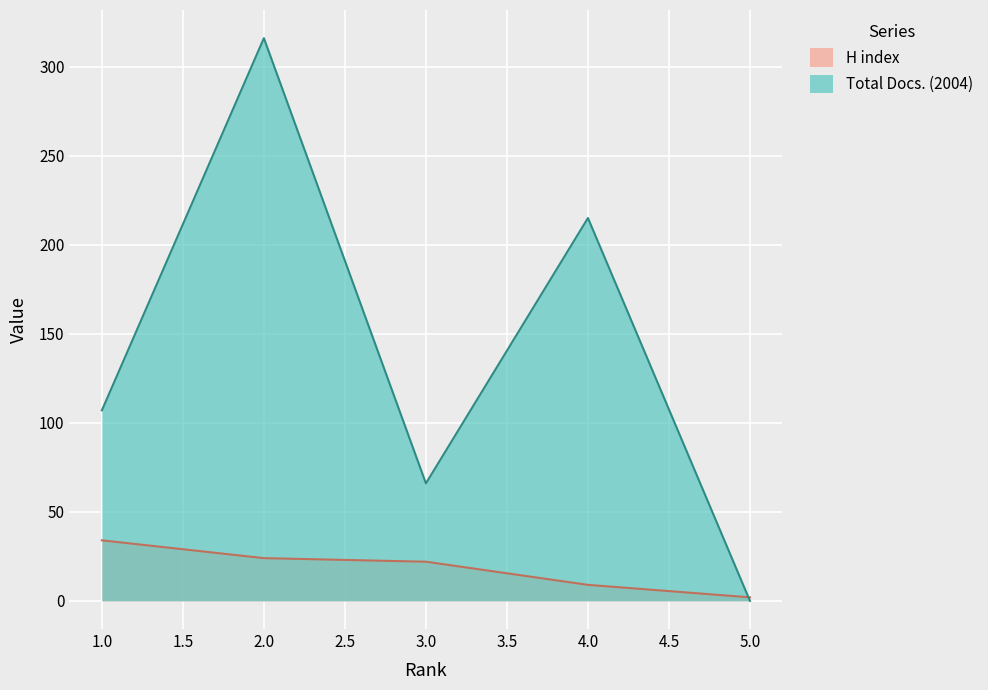

At which category is the sum across all series the highest?

2